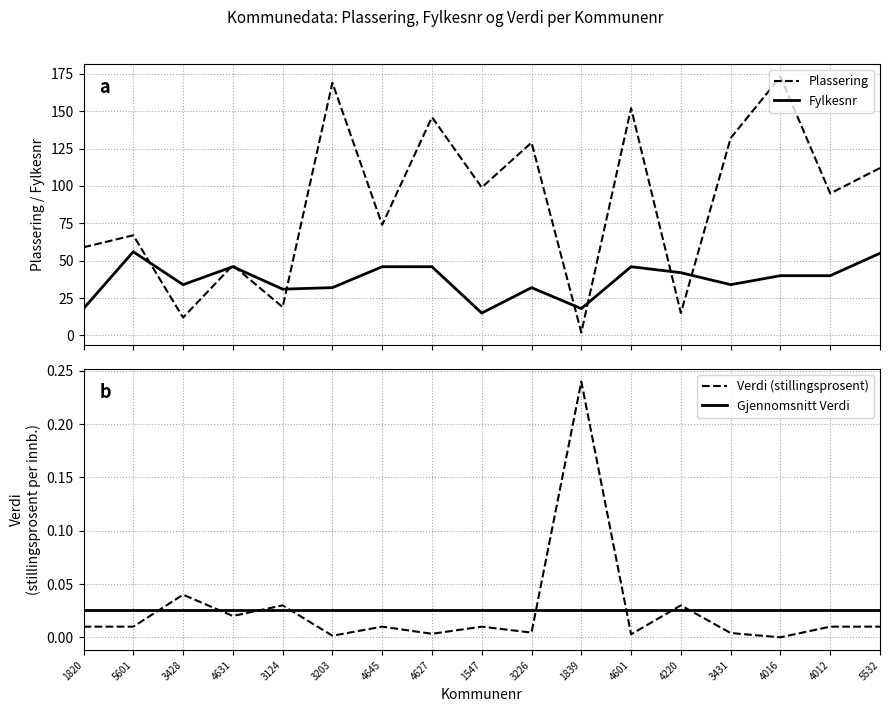

True or false: Gjennomsnitt Verdi has more than 0 interior local peaks.

False